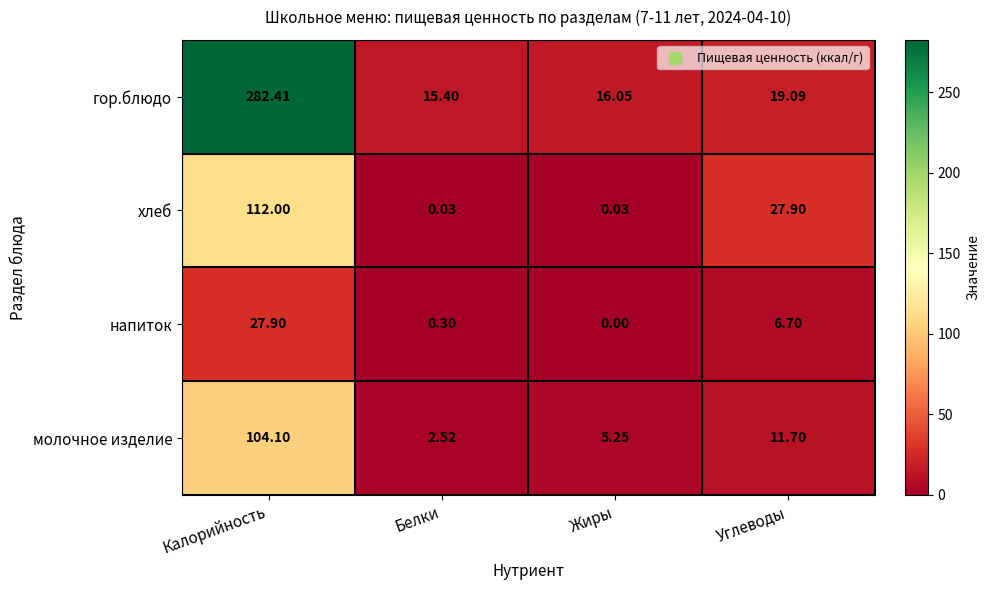

At which label does хлеб first exceed 27?

Калорийность